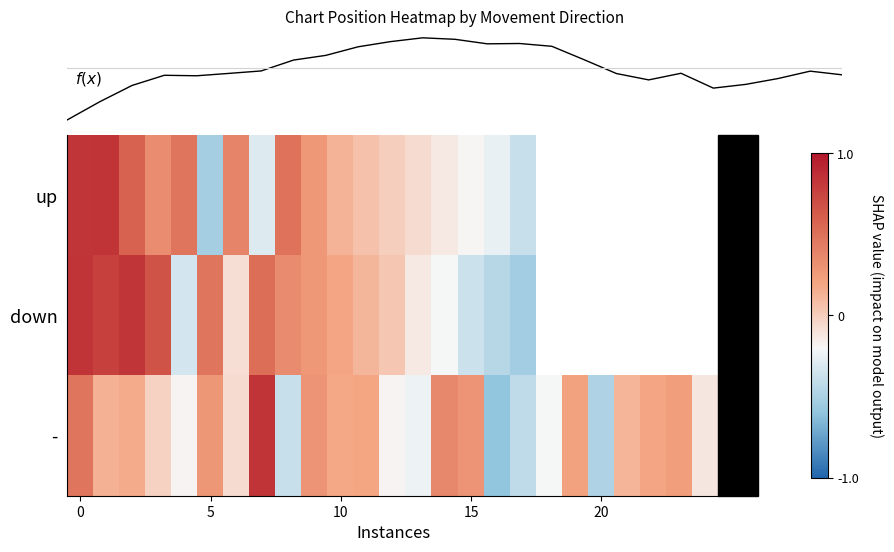

Rank the series by their maximum value, from highest to lowest.

f(x), -, down, up